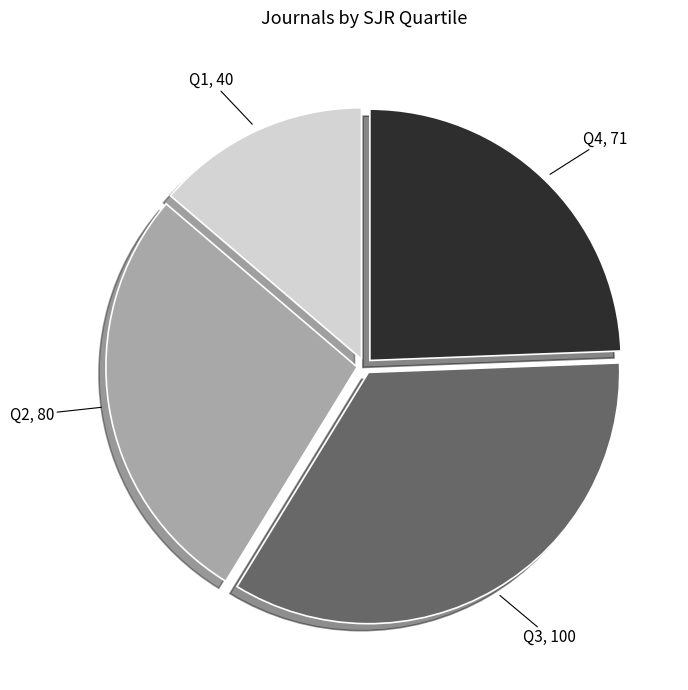

Which slice is the largest?

Q3